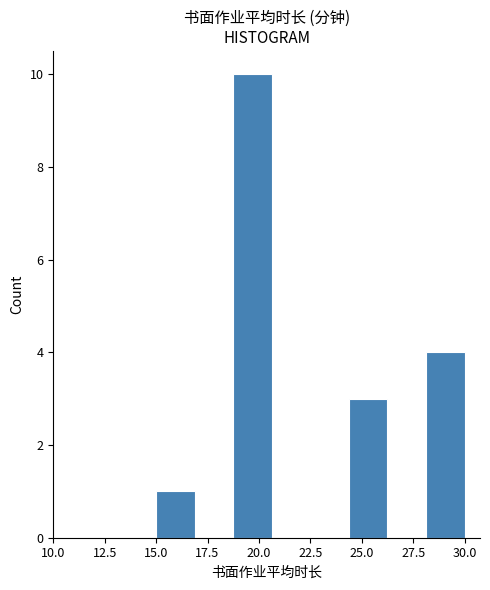

Read against the x-axis, roughly where is the centre of the tallest bar?

19.5